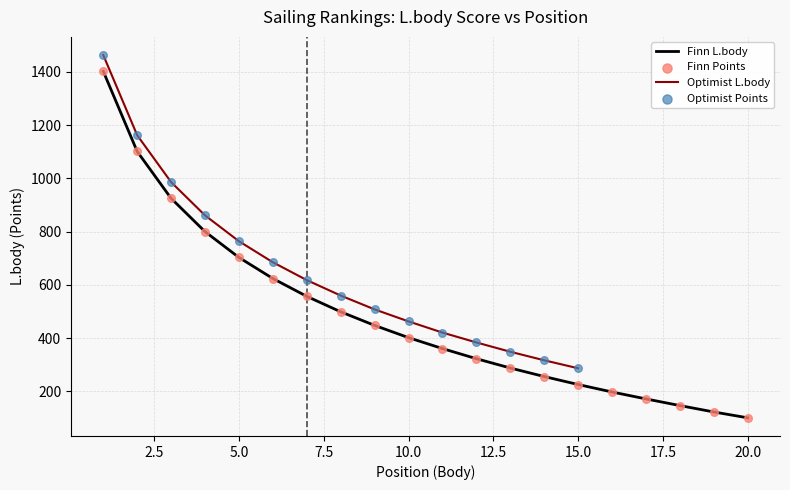

What are all the series names shown in the legend?

Finn L.body, Optimist L.body